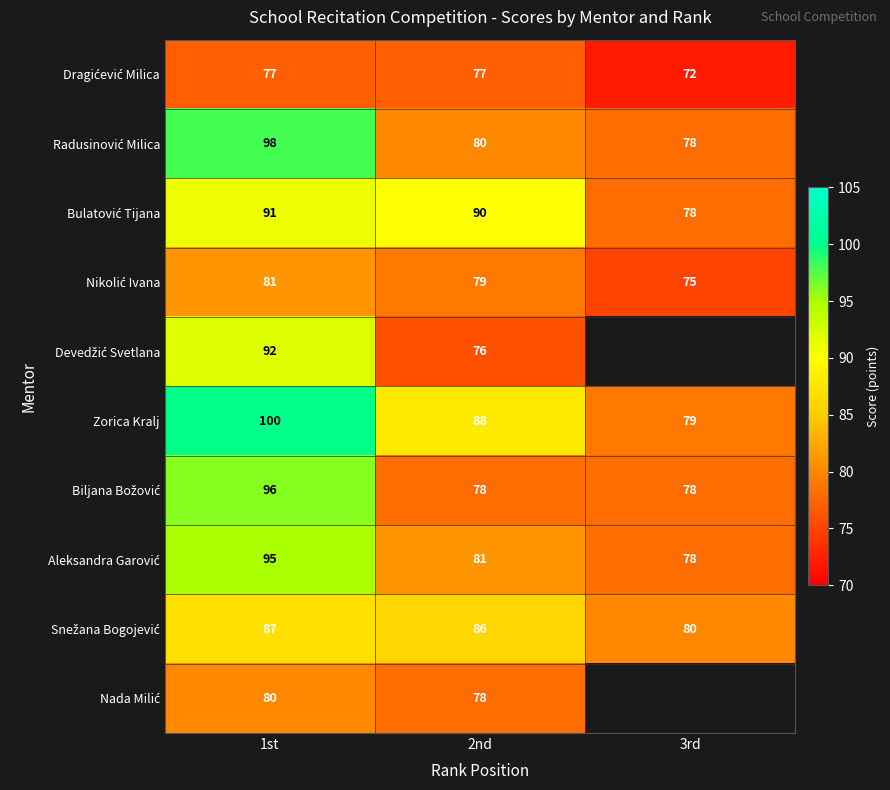

The Zorica Kralj series shows 79 at 3rd. True or false?

True